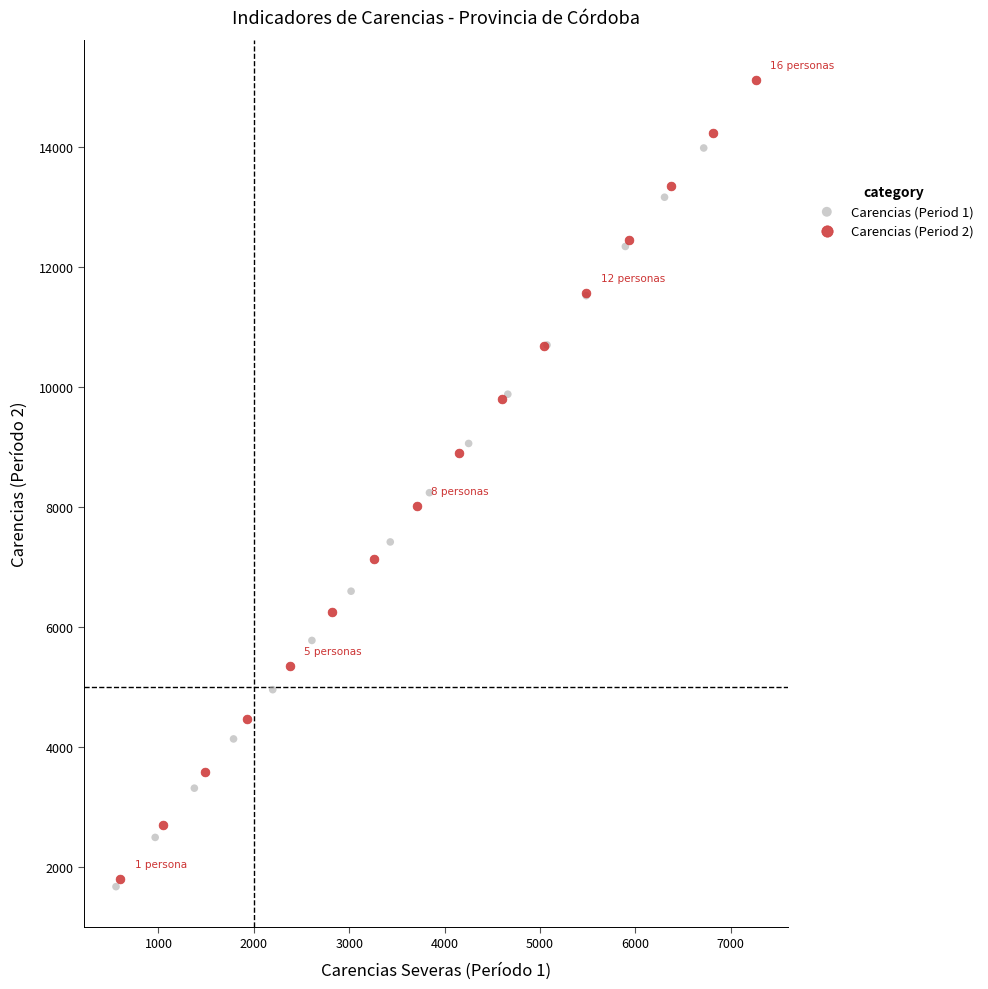

Which series contains the lowest Y value?

Carencias (Period 1)